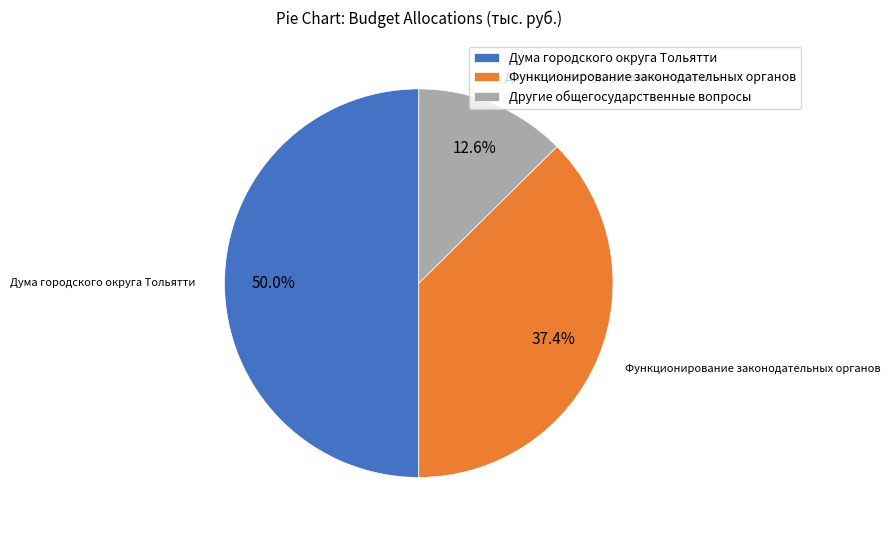

What is the ratio of the value at Функционирование законодательных органов to the value at Дума городского округа Тольятти?

0.7